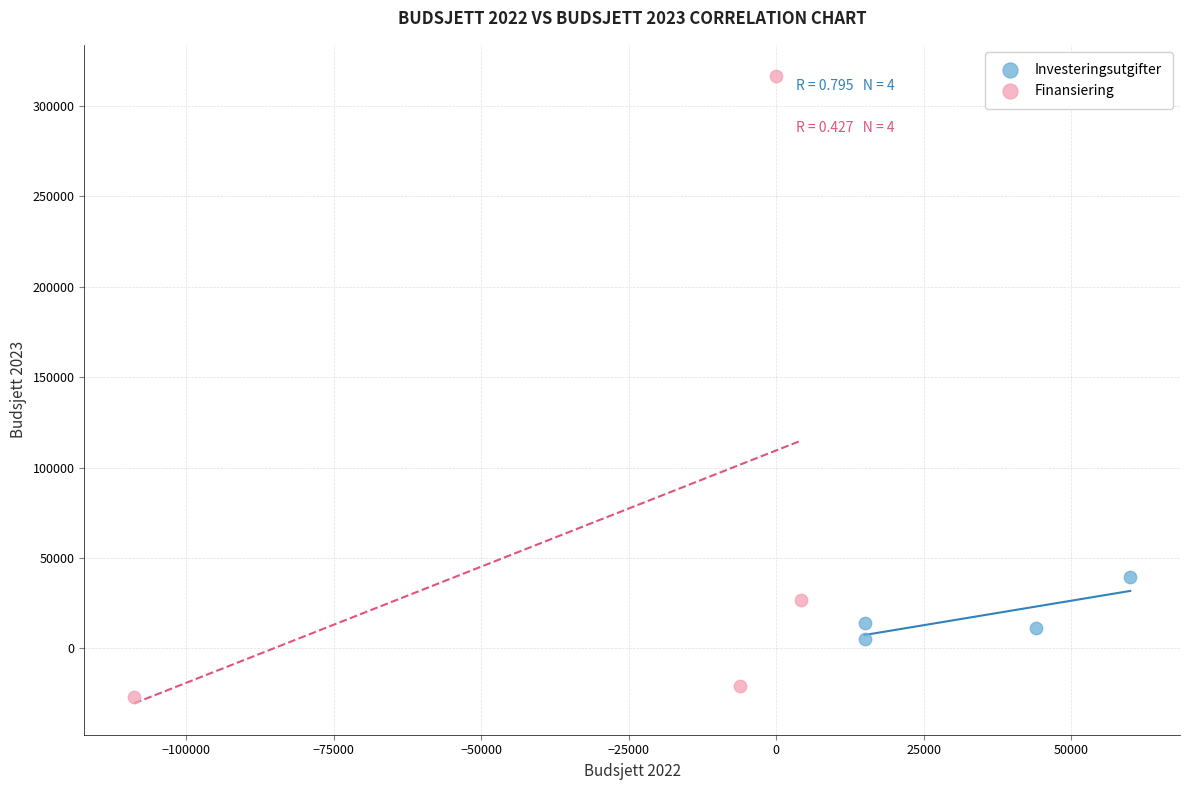

Which series contains the lowest Y value?

Finansiering